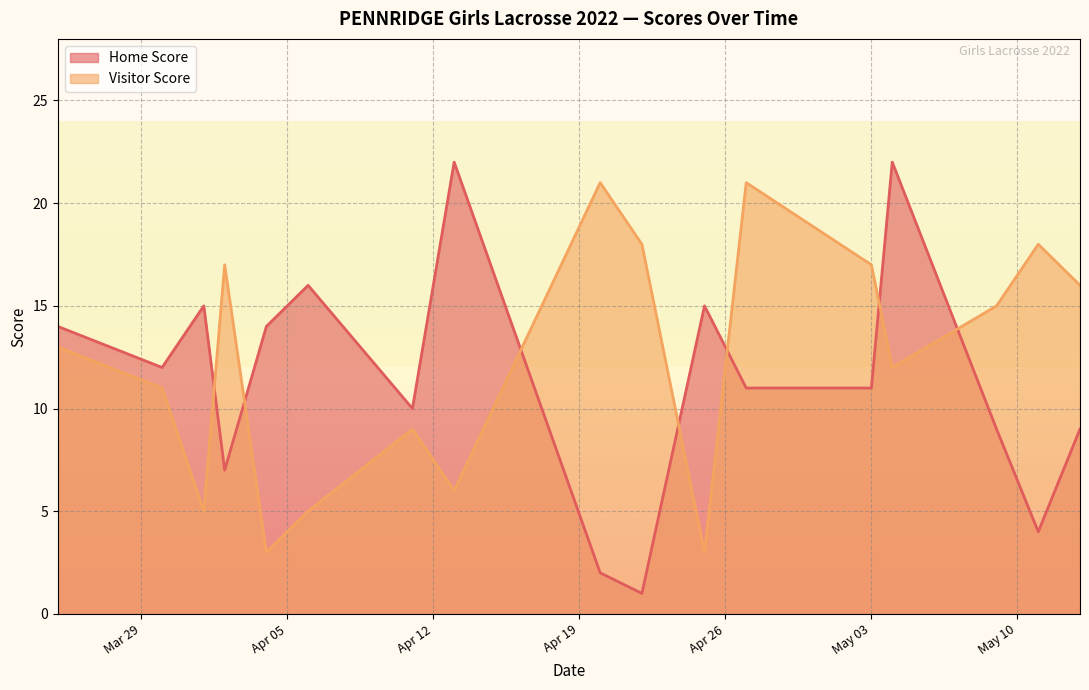

At which category is the sum across all series the highest?

2022-05-04